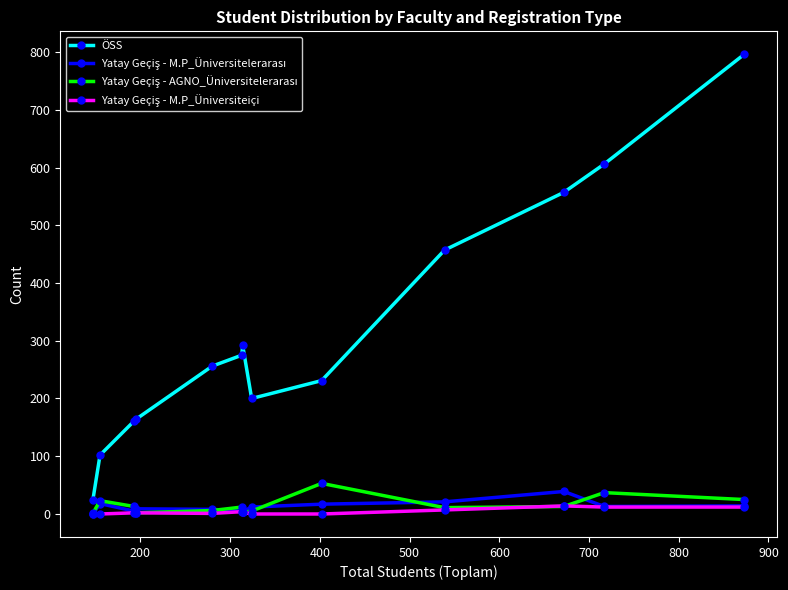

At how many categories does at least one series exceed 77?

12